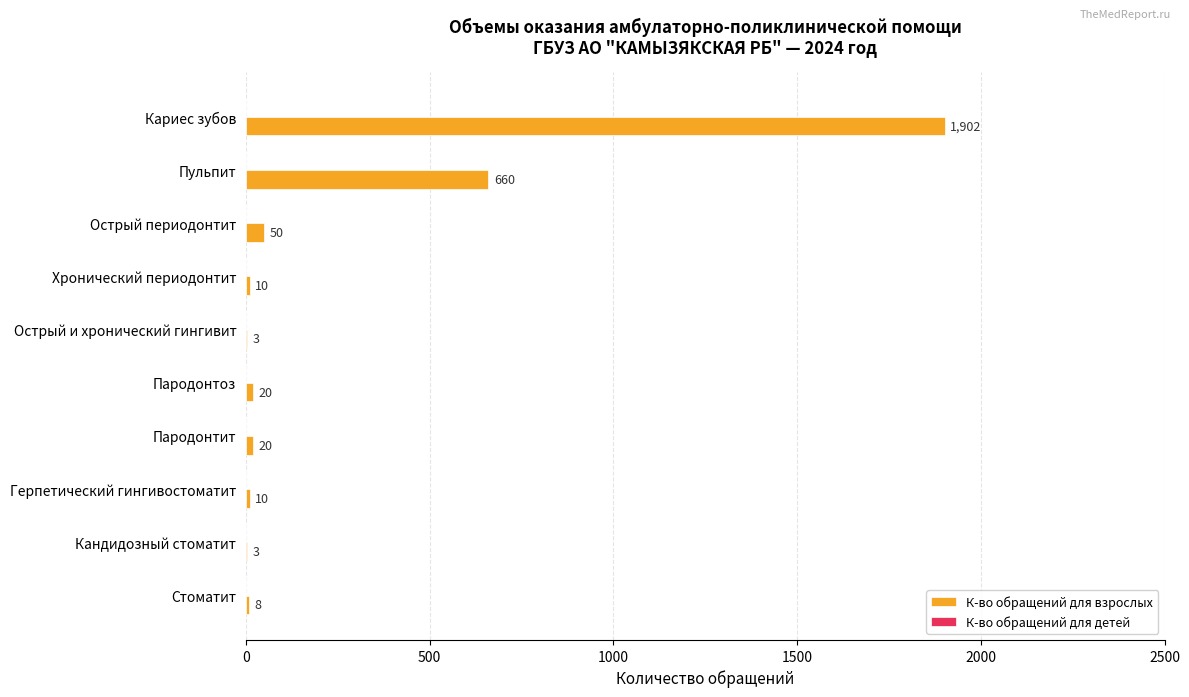

Which label corresponds to the largest value in the chart?

Кариес зубов